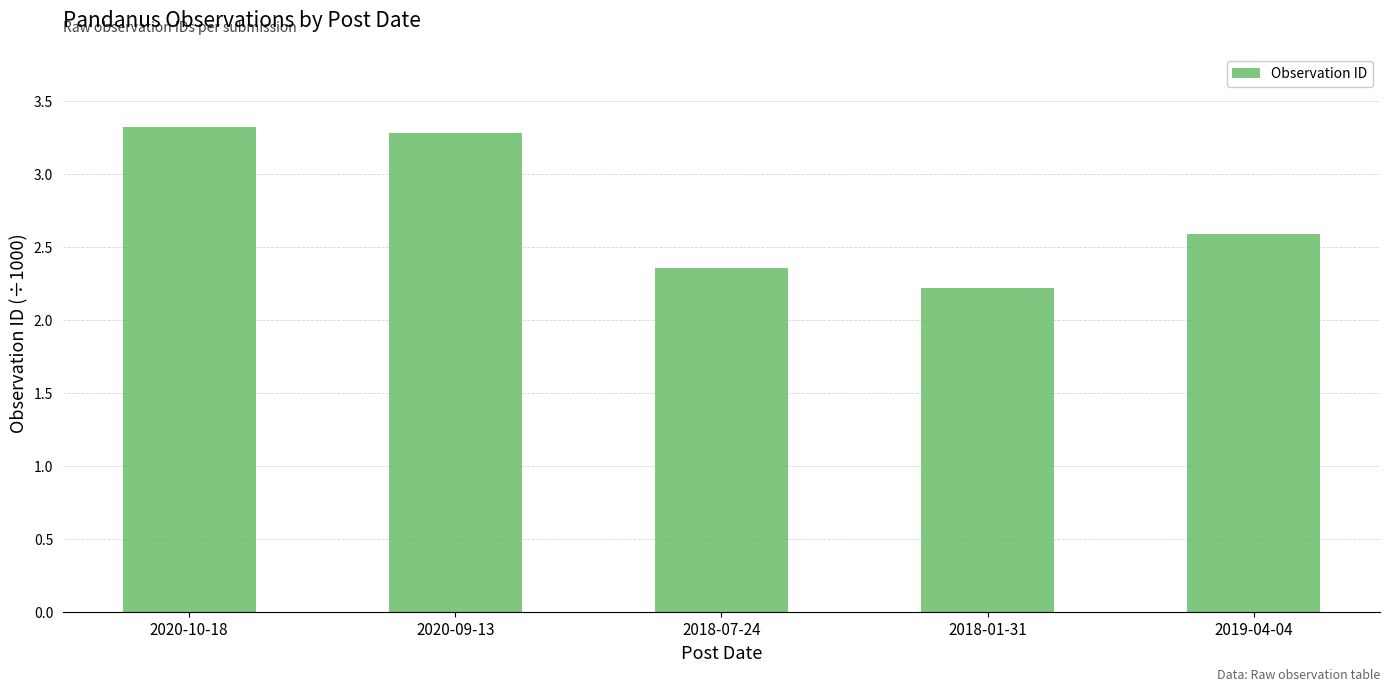

Rank the categories by value from highest to lowest.

2020-10-18, 2020-09-13, 2019-04-04, 2018-07-24, 2018-01-31